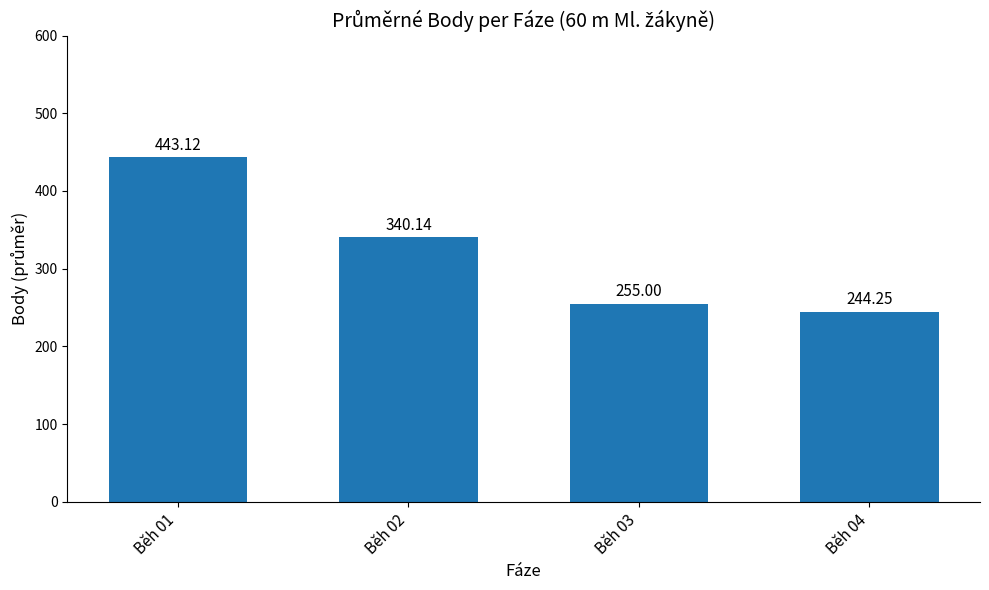

Approximately how many times larger is the value at Běh 01 compared to Běh 04?

1.8